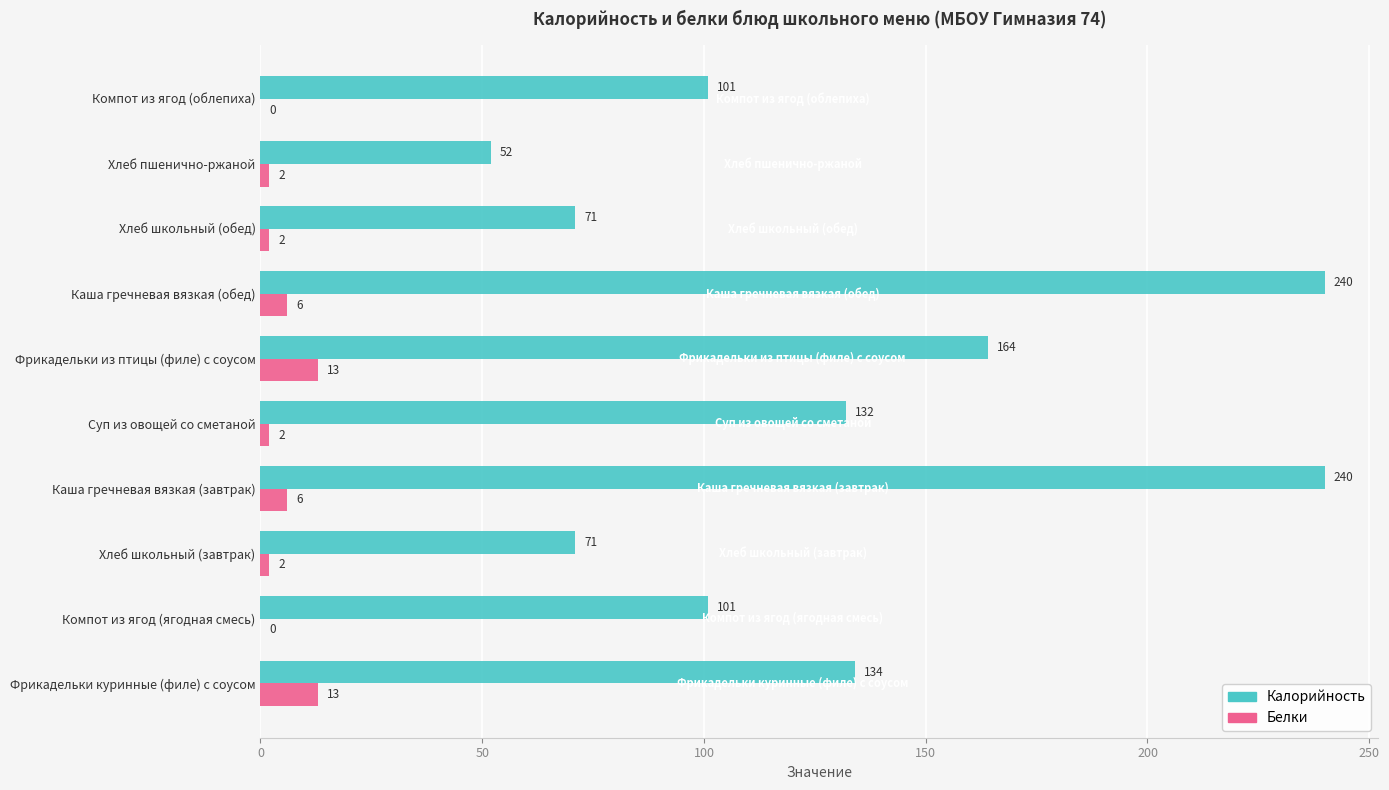

What are all the series names shown in the legend?

Калорийность, Белки